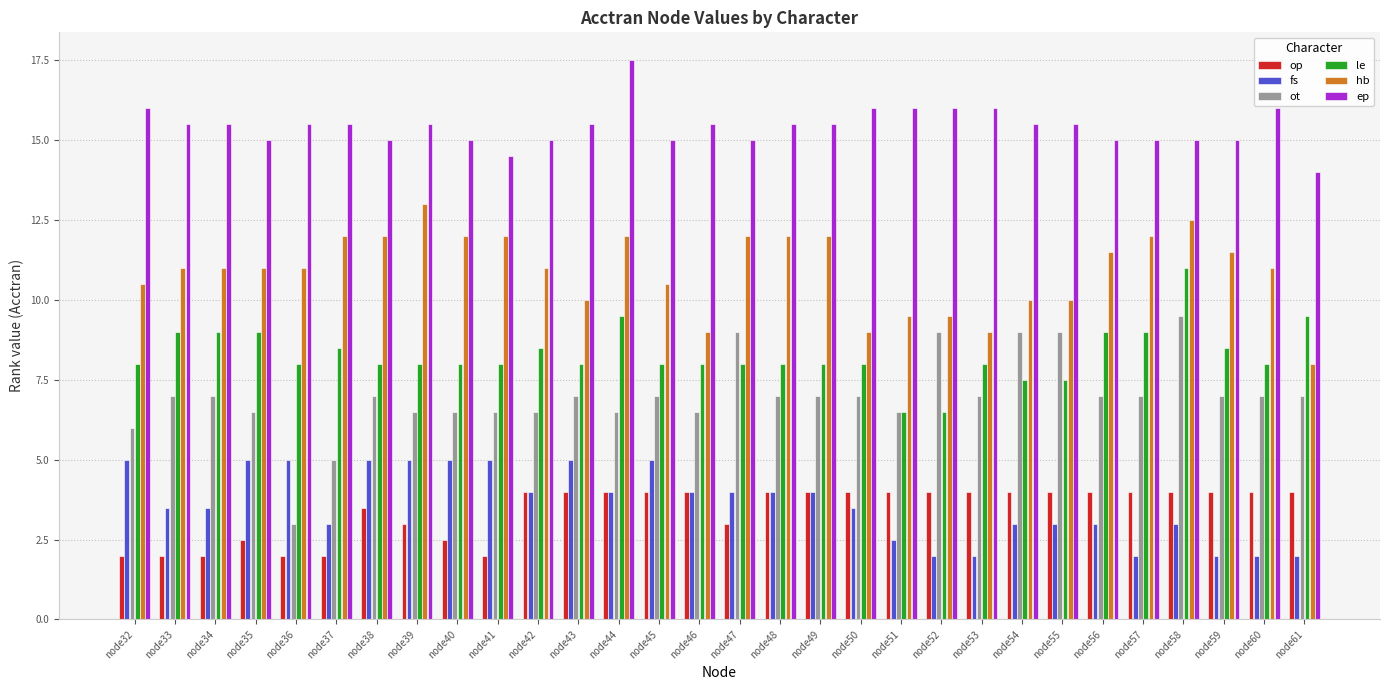

Does the chart contain any negative values?

No